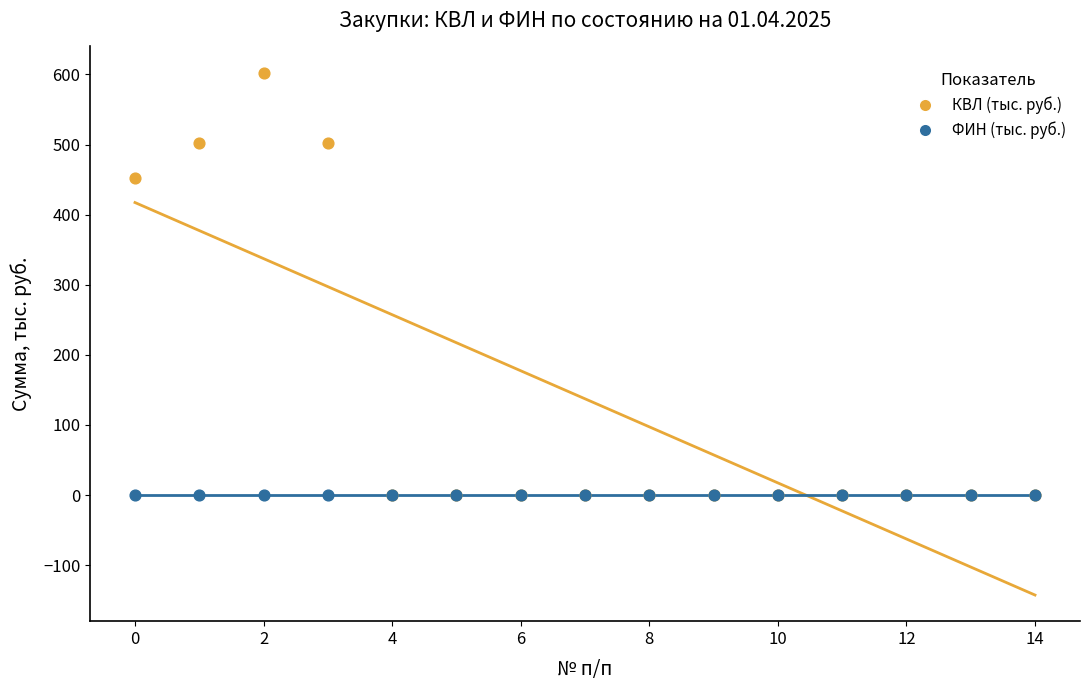

In the КВЛ (тыс. руб.) series, what Y value is closest to 301?

452.0